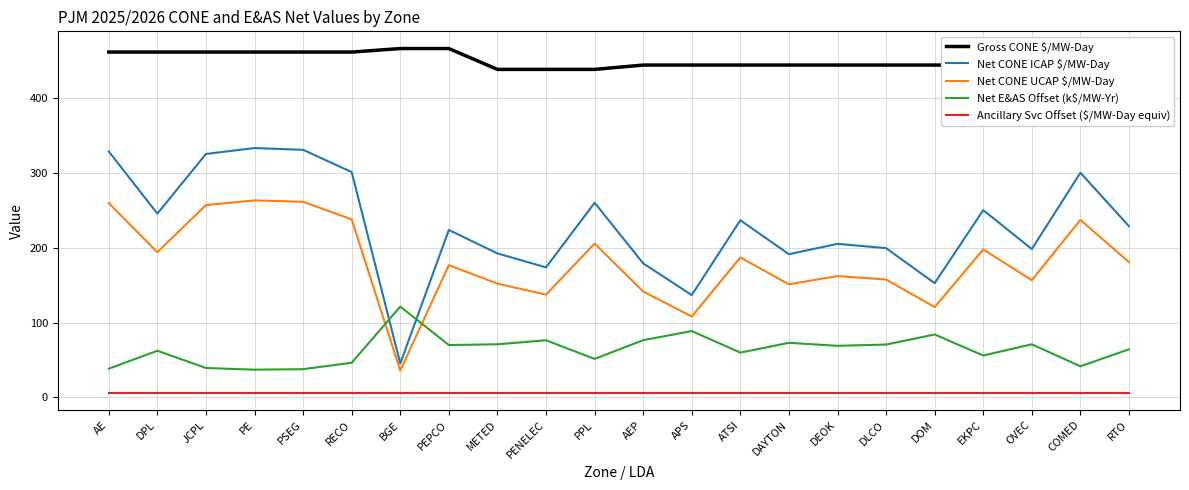

What is the difference between the maximum and minimum values in the Gross CONE $/MW-Day series?

27.9